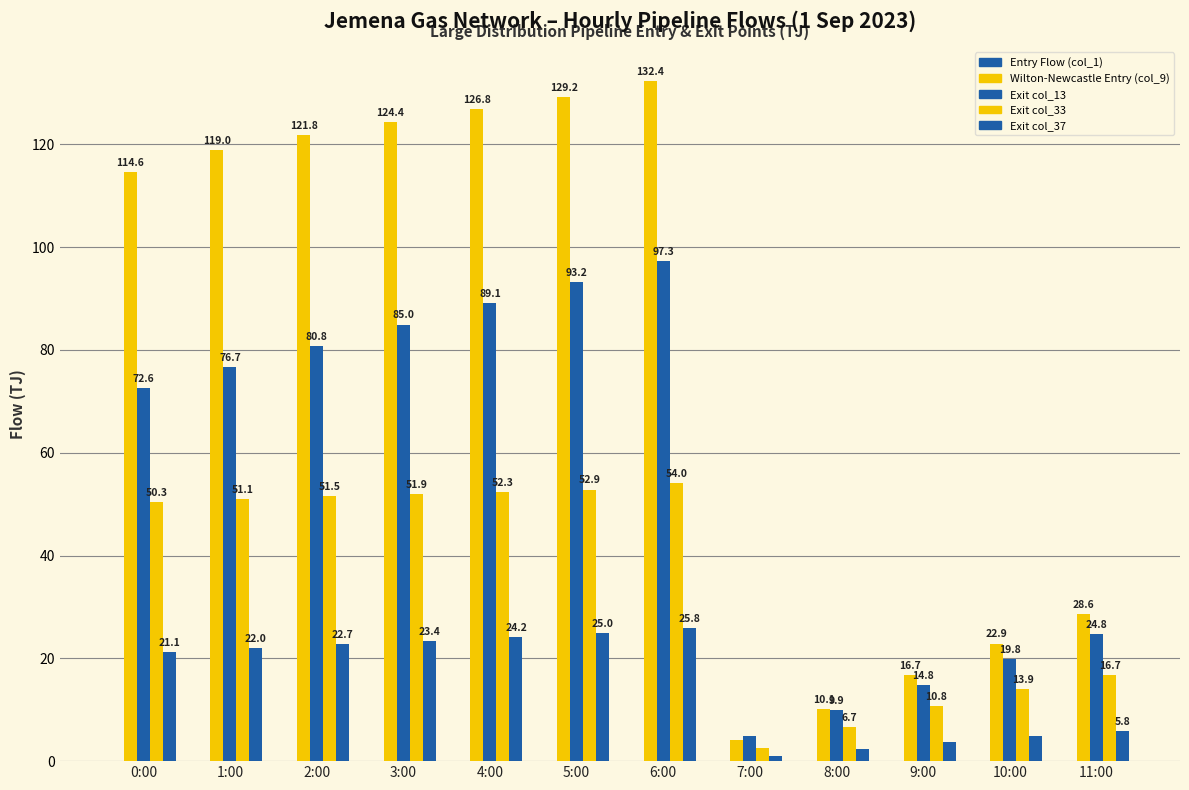

What position from the right is 2:00?

10